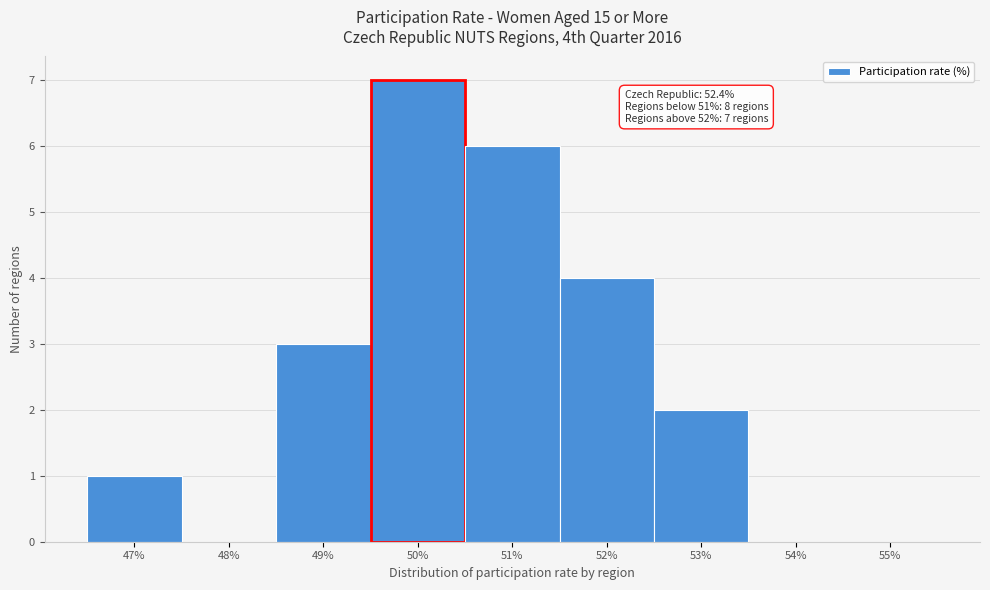

Reading right to left, list all the values displayed in this chart.

55%=0	54%=0	53%=2	52%=4	51%=6	50%=7	49%=3	48%=0	47%=1